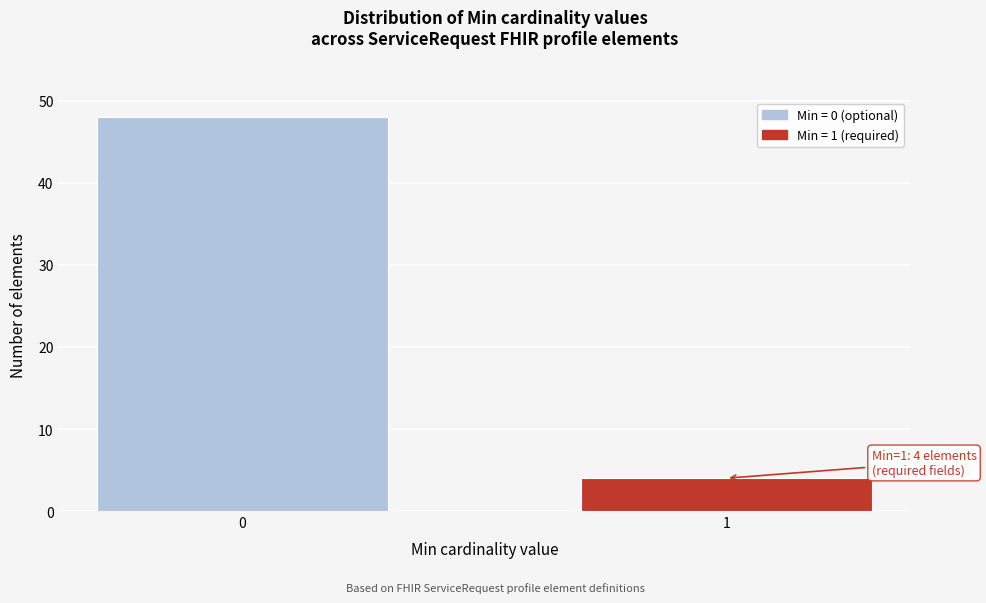

Reading right to left, transcribe all the data shown in this chart.

4	48